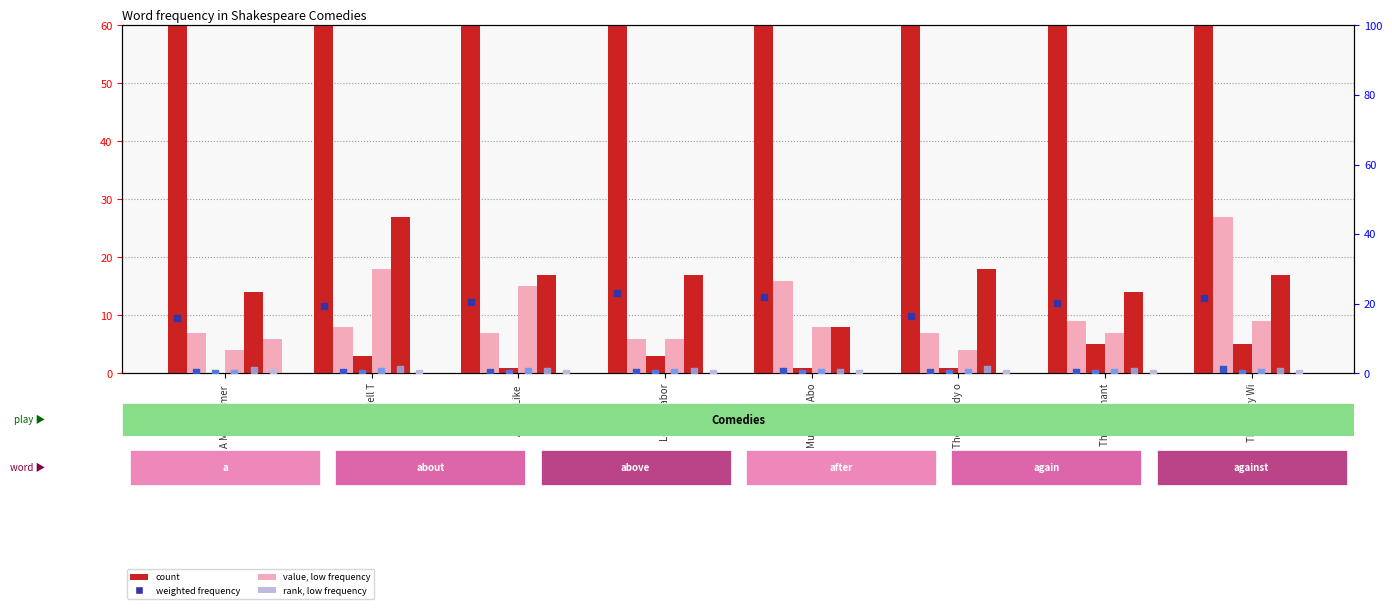

What is the total value across all series at As You Like?

487